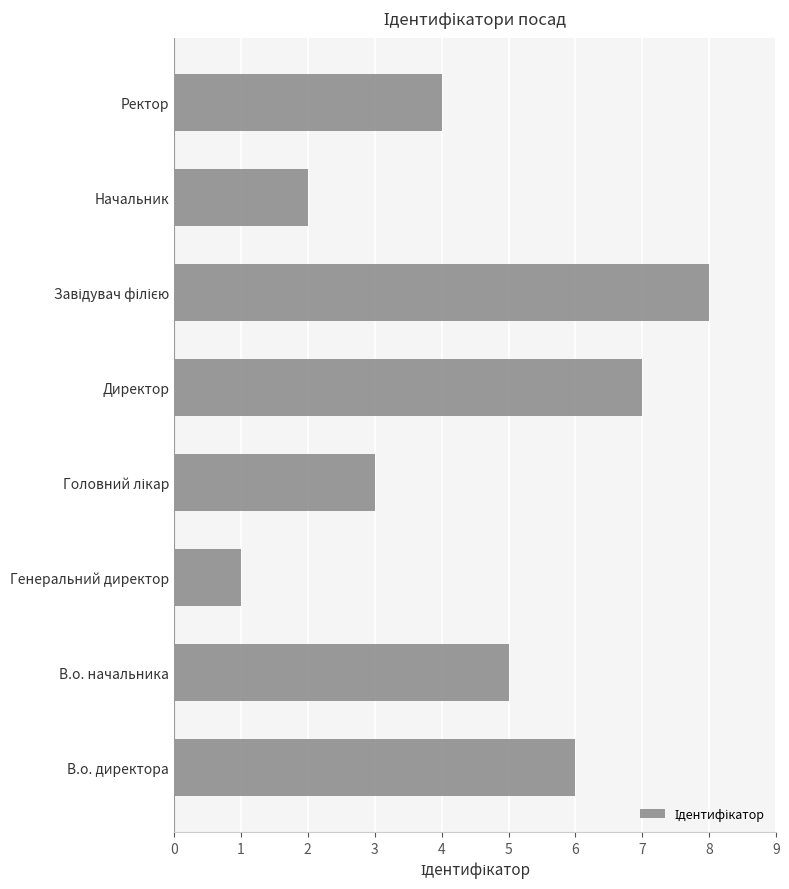

At which category does the chart reach its minimum across all series?

Генеральний директор